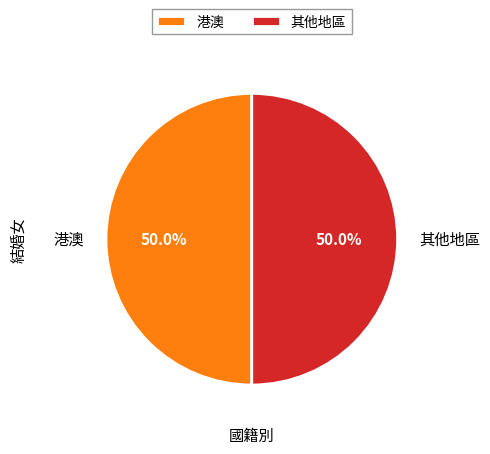

What portion of the pie excludes 港澳?

50.0%